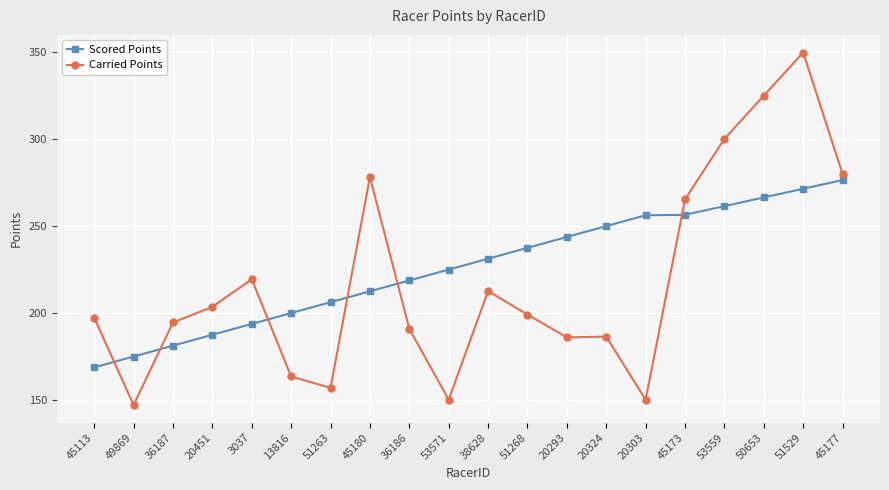

How many data points in Scored Points are less than 231?

10